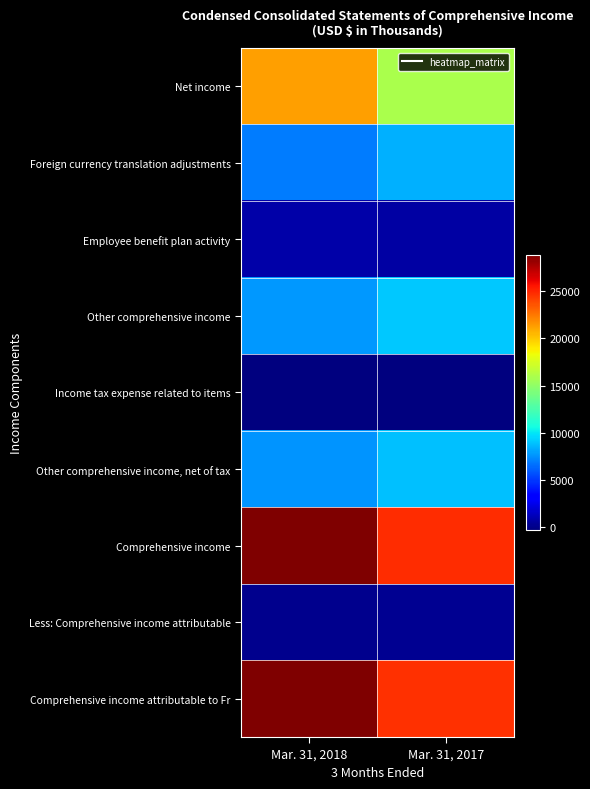

What is the greatest value displayed?

28811